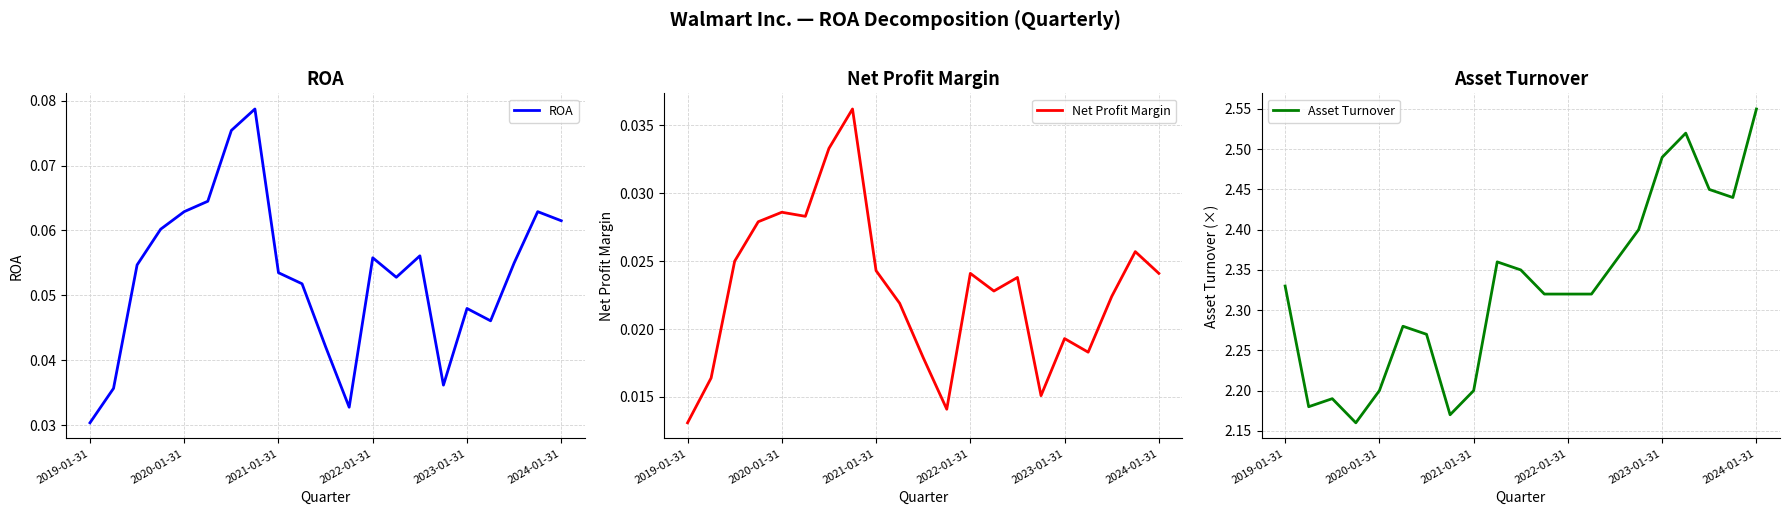

Where is Net Profit Margin nearest to the value 0?

2019-01-31